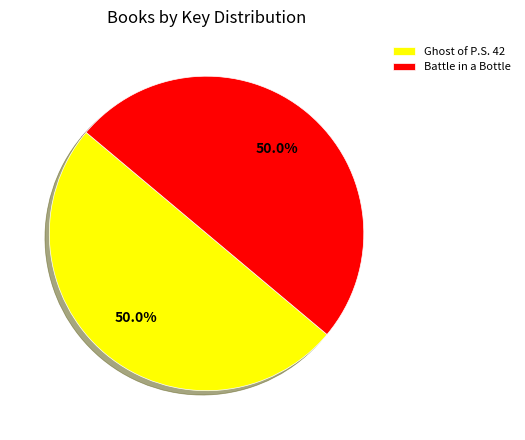

What is the total percentage of Ghost of P.S. 42 and Battle in a Bottle?

100.0%